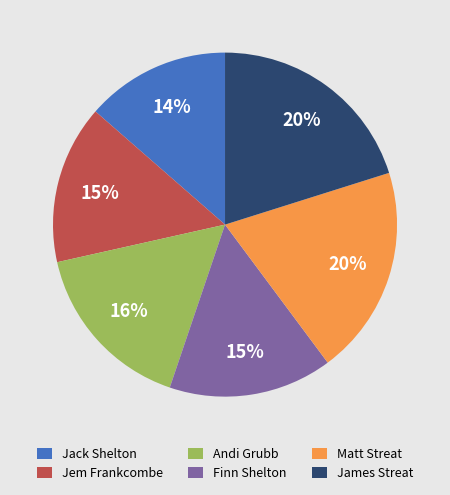

Which category has the smallest portion of the pie?

Jack Shelton